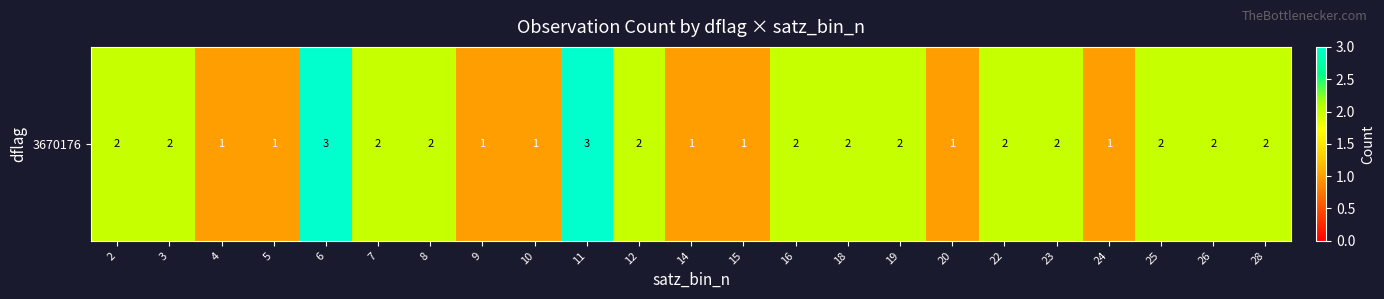

Between 20 and 18, which is larger?

18